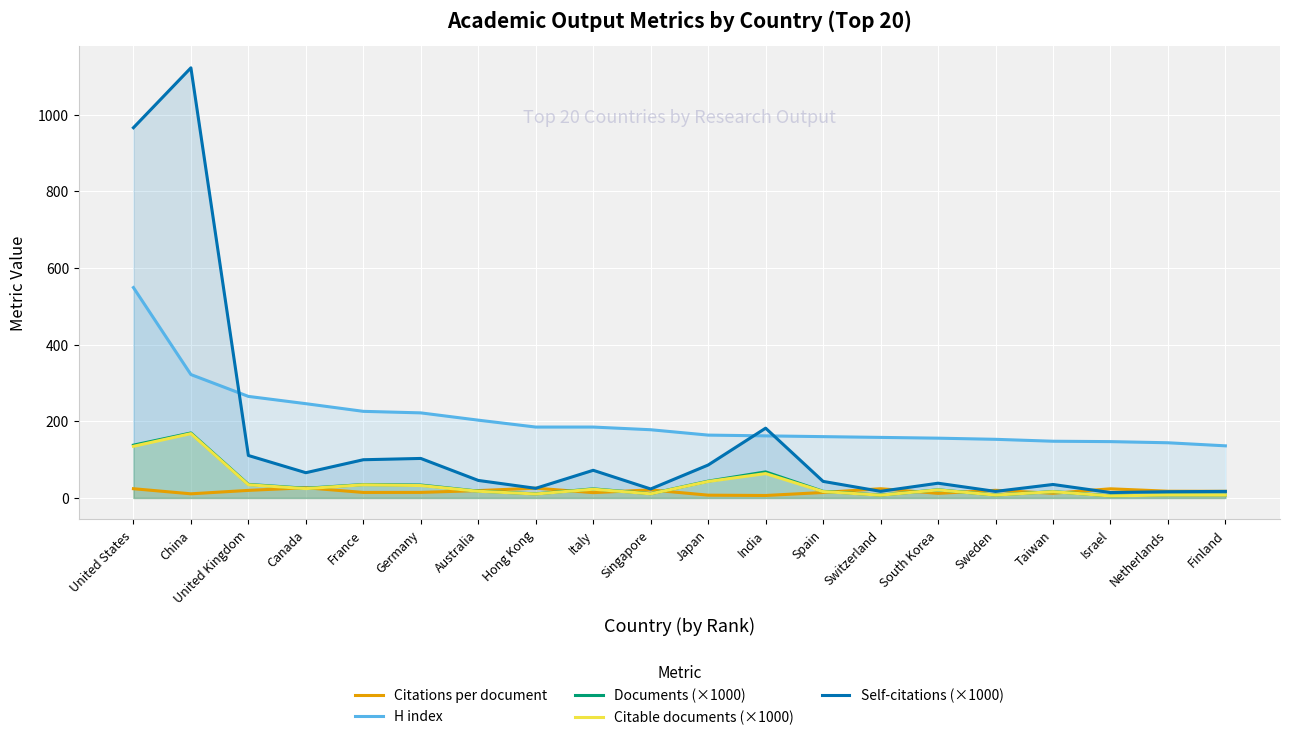

What is the value of the Citations per document point at the 5th from the left?

14.3